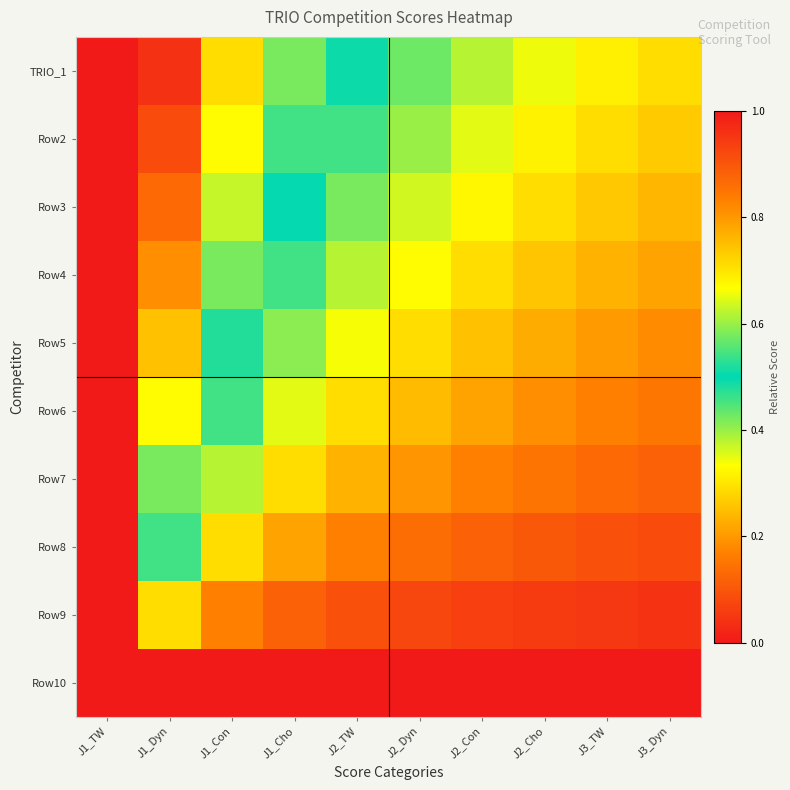

Reading left to right, transcribe all the data shown in this chart.

TRIO_1: J1_TW=8.6	J1_Dyn=1.0	J1_Con=0.7	J1_Cho=0.6	J2_TW=0.5	J2_Dyn=0.4	J2_Con=0.4	J2_Cho=0.3	J3_TW=0.3	J3_Dyn=0.3
Row2: J1_TW=8.6	J1_Dyn=0.9	J1_Con=0.7	J1_Cho=0.5	J2_TW=0.5	J2_Dyn=0.4	J2_Con=0.4	J2_Cho=0.3	J3_TW=0.3	J3_Dyn=0.3
Row3: J1_TW=8.5	J1_Dyn=0.9	J1_Con=0.6	J1_Cho=0.5	J2_TW=0.4	J2_Dyn=0.4	J2_Con=0.3	J2_Cho=0.3	J3_TW=0.3	J3_Dyn=0.2
Row4: J1_TW=8.5	J1_Dyn=0.8	J1_Con=0.6	J1_Cho=0.5	J2_TW=0.4	J2_Dyn=0.3	J2_Con=0.3	J2_Cho=0.3	J3_TW=0.2	J3_Dyn=0.2
Row5: J1_TW=8.4	J1_Dyn=0.7	J1_Con=0.5	J1_Cho=0.4	J2_TW=0.3	J2_Dyn=0.3	J2_Con=0.3	J2_Cho=0.2	J3_TW=0.2	J3_Dyn=0.2
Row6: J1_TW=8.3	J1_Dyn=0.7	J1_Con=0.5	J1_Cho=0.4	J2_TW=0.3	J2_Dyn=0.2	J2_Con=0.2	J2_Cho=0.2	J3_TW=0.2	J3_Dyn=0.2
Row7: J1_TW=8.2	J1_Dyn=0.6	J1_Con=0.4	J1_Cho=0.3	J2_TW=0.2	J2_Dyn=0.2	J2_Con=0.2	J2_Cho=0.1	J3_TW=0.1	J3_Dyn=0.1
Row8: J1_TW=8.0	J1_Dyn=0.5	J1_Con=0.3	J1_Cho=0.2	J2_TW=0.2	J2_Dyn=0.1	J2_Con=0.1	J2_Cho=0.1	J3_TW=0.1	J3_Dyn=0.1
Row9: J1_TW=7.7	J1_Dyn=0.3	J1_Con=0.2	J1_Cho=0.1	J2_TW=0.1	J2_Dyn=0.1	J2_Con=0.1	J2_Cho=0.1	J3_TW=0.0	J3_Dyn=0.0
Row10: J1_TW=0.0	J1_Dyn=0.0	J1_Con=0.0	J1_Cho=0.0	J2_TW=0.0	J2_Dyn=0.0	J2_Con=0.0	J2_Cho=0.0	J3_TW=0.0	J3_Dyn=0.0